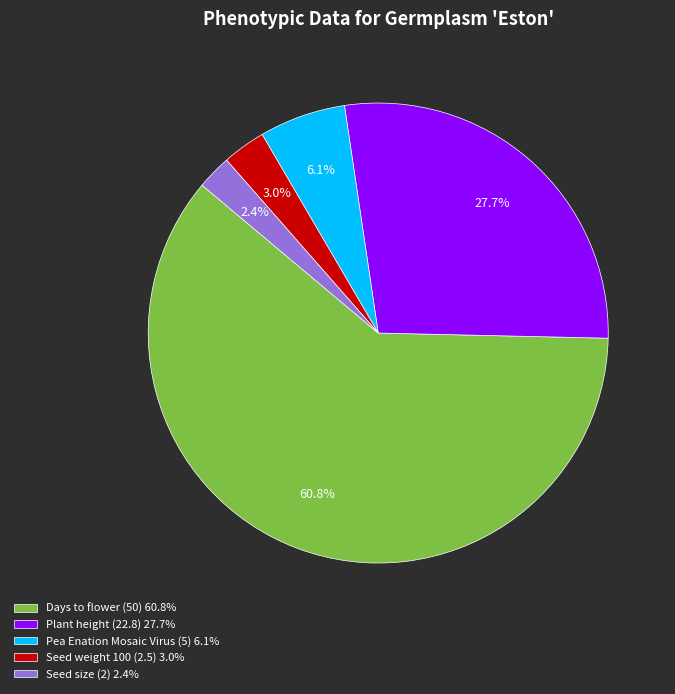

How many segments does this pie chart have?

5